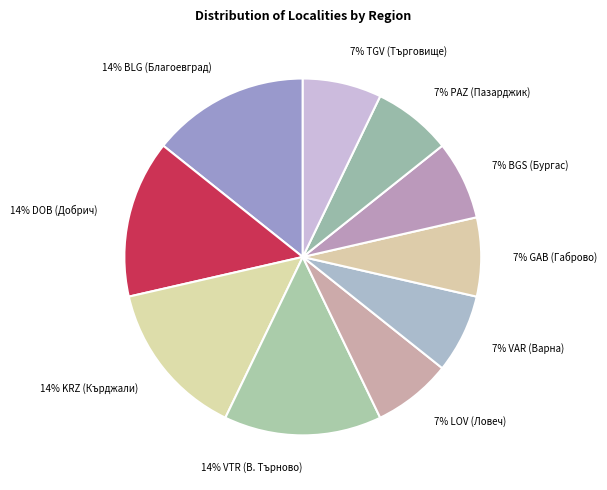

How many slices are in this pie chart?

10